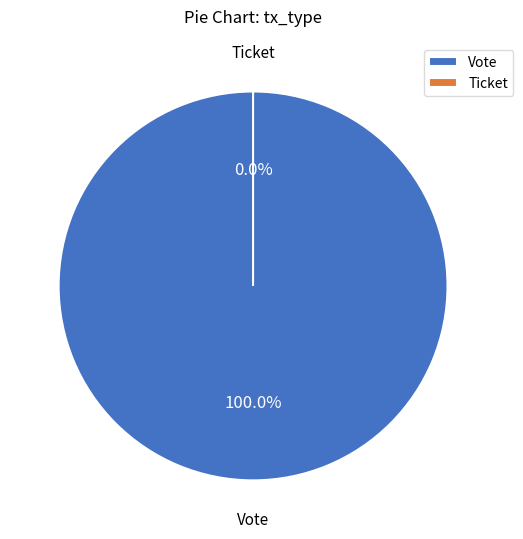

Is it true that Vote is 100% of the pie?

True